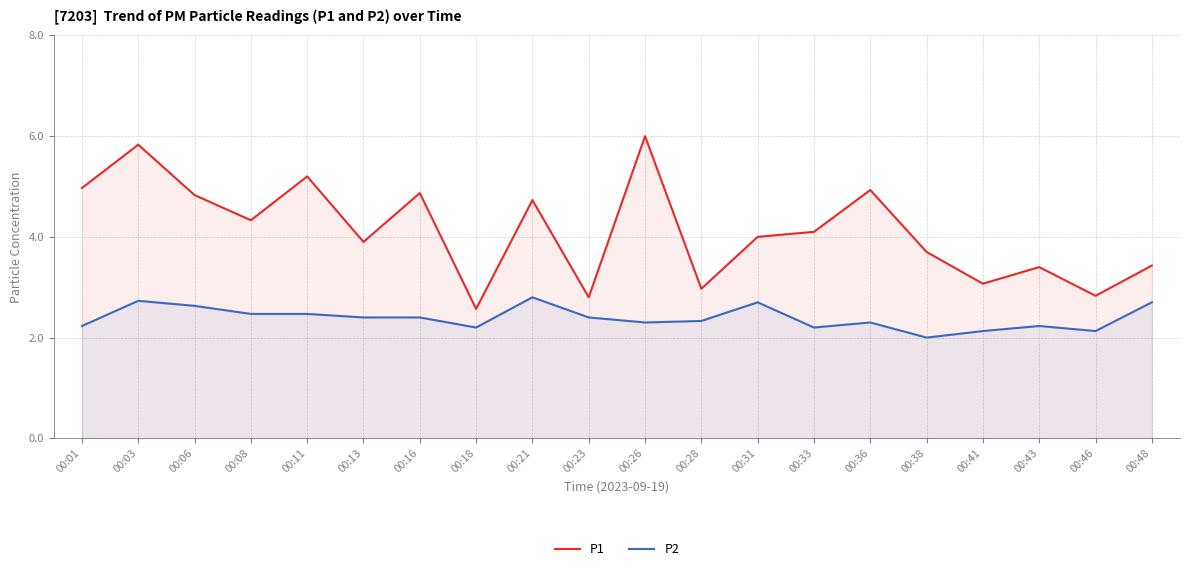

What value does the P1 series have at 00:11?

5.2